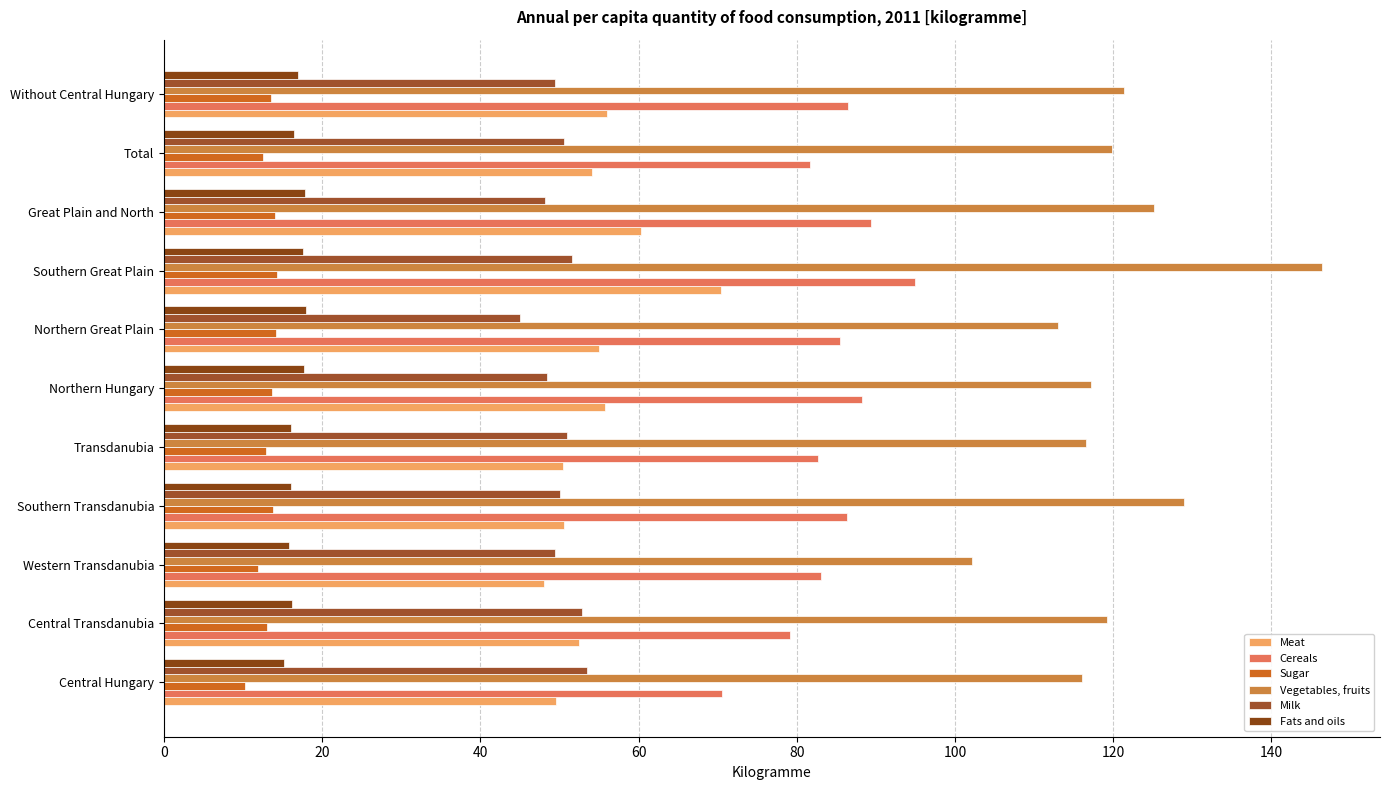

How many data points in Cereals are less than 85?

5